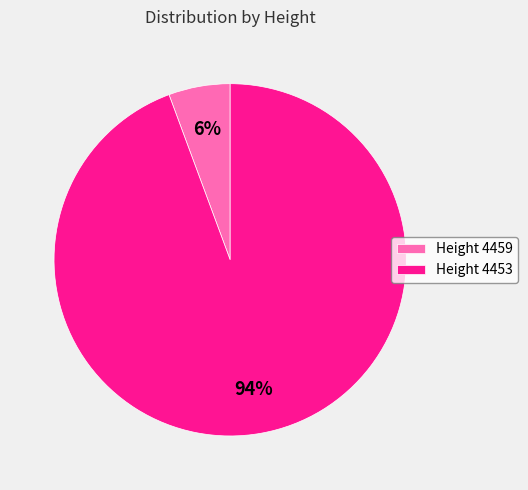

Count the number of slices in the pie.

2